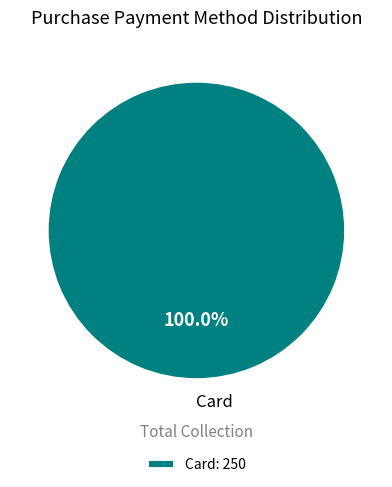

Is the sum of Other and Cash greater than half?

No